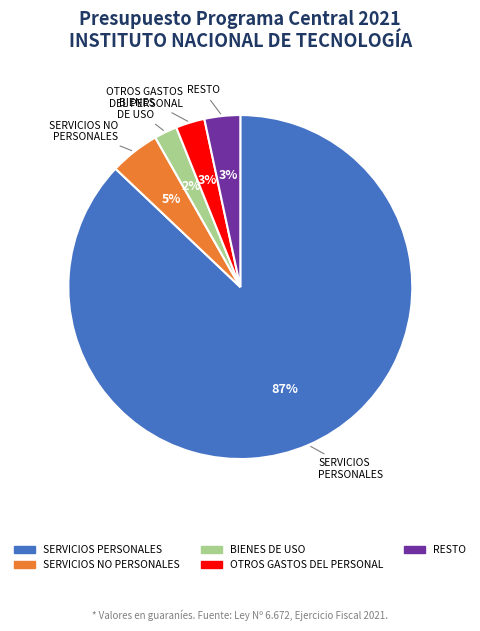

To the nearest percent, what is the average slice percentage?

20%